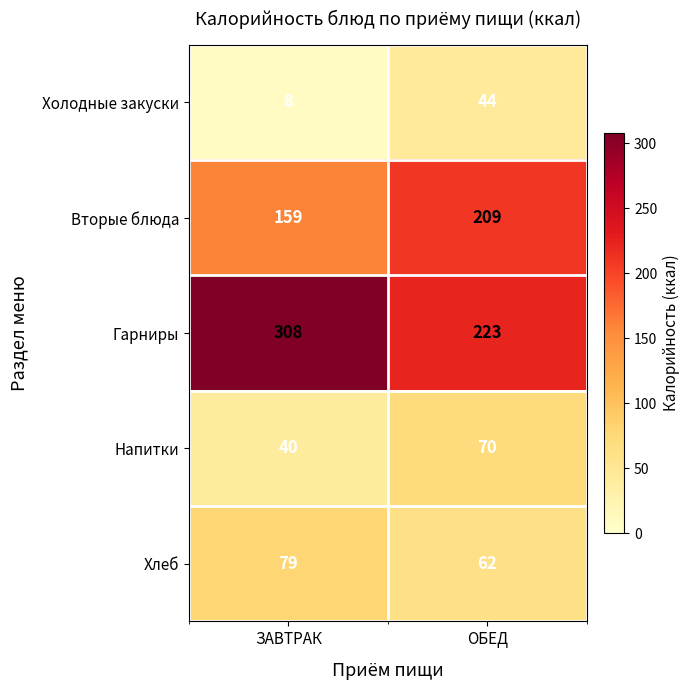

What is the difference between the highest and lowest values at ЗАВТРАК?

300